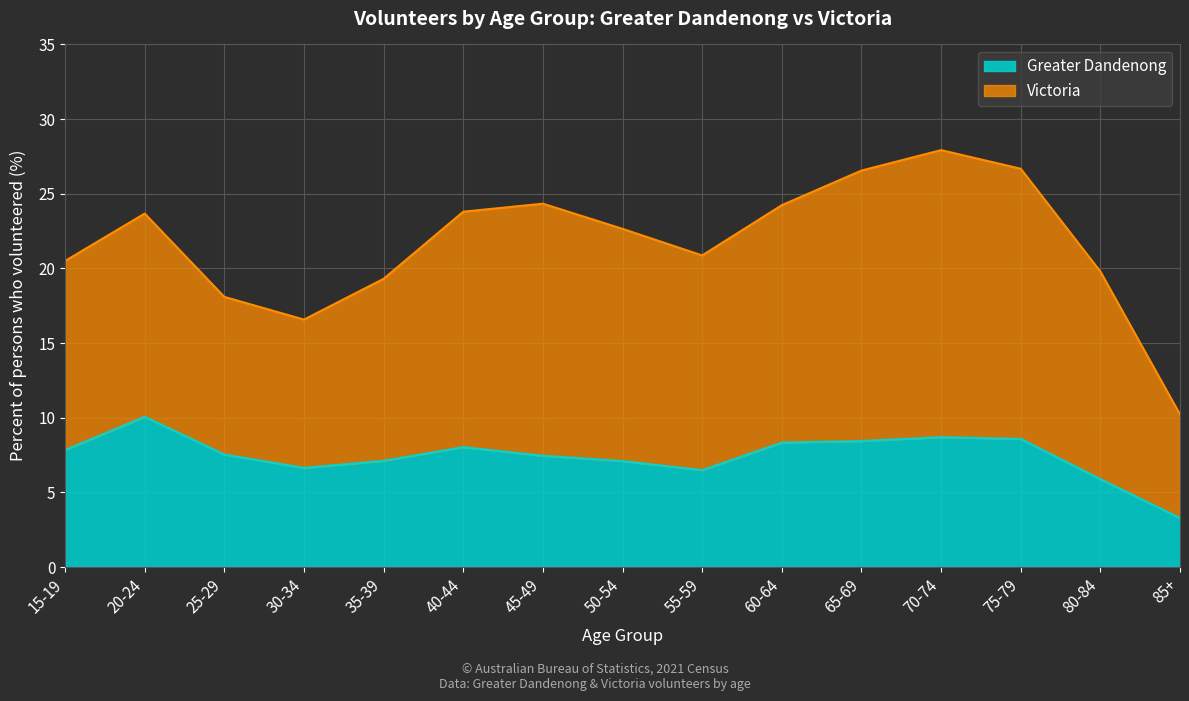

How many interior local peaks (higher than both neighbors) does the data have?

3